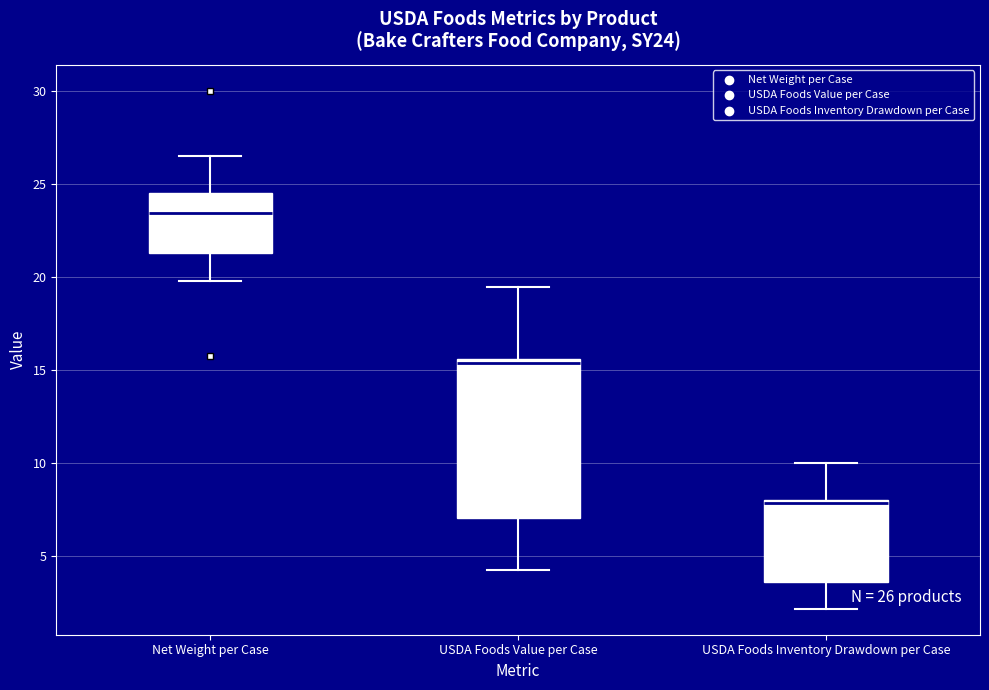

Which box is the tallest, from its lower edge to its upper edge?

USDA Foods Value per Case